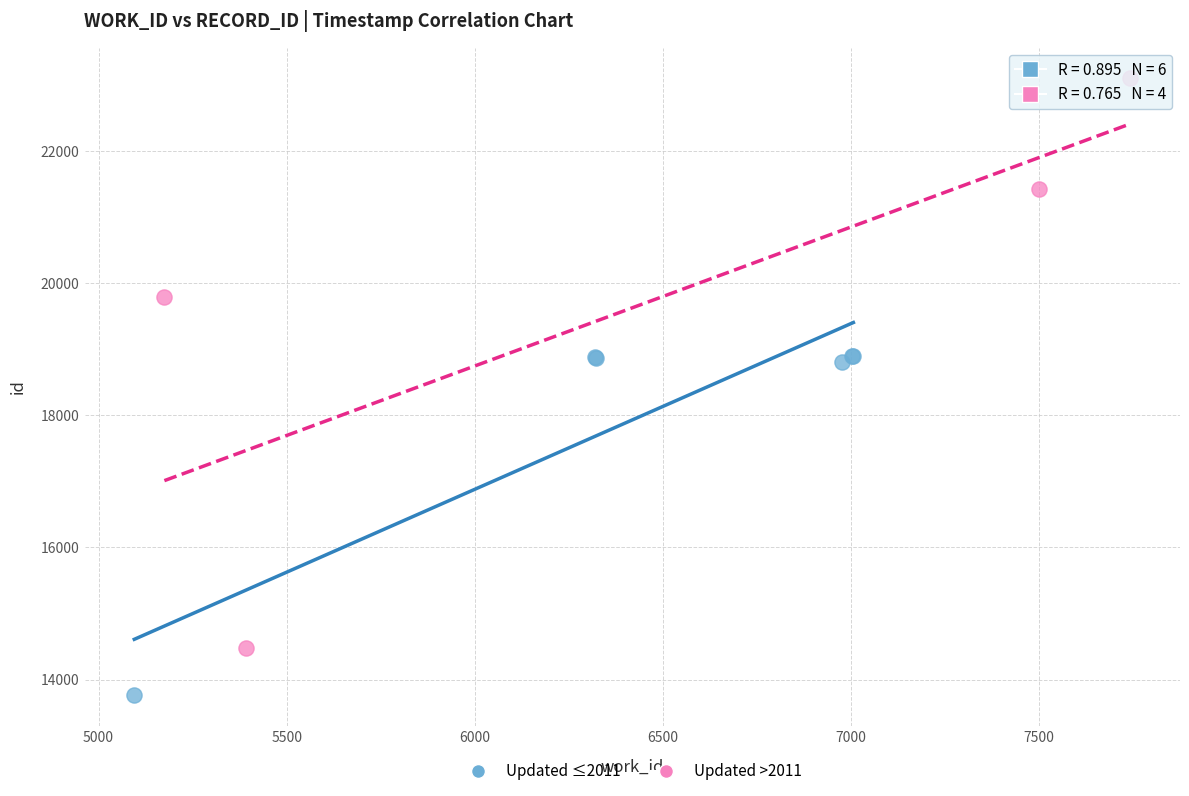

What are all the series names shown in the legend?

Updated ≤2011, Updated >2011